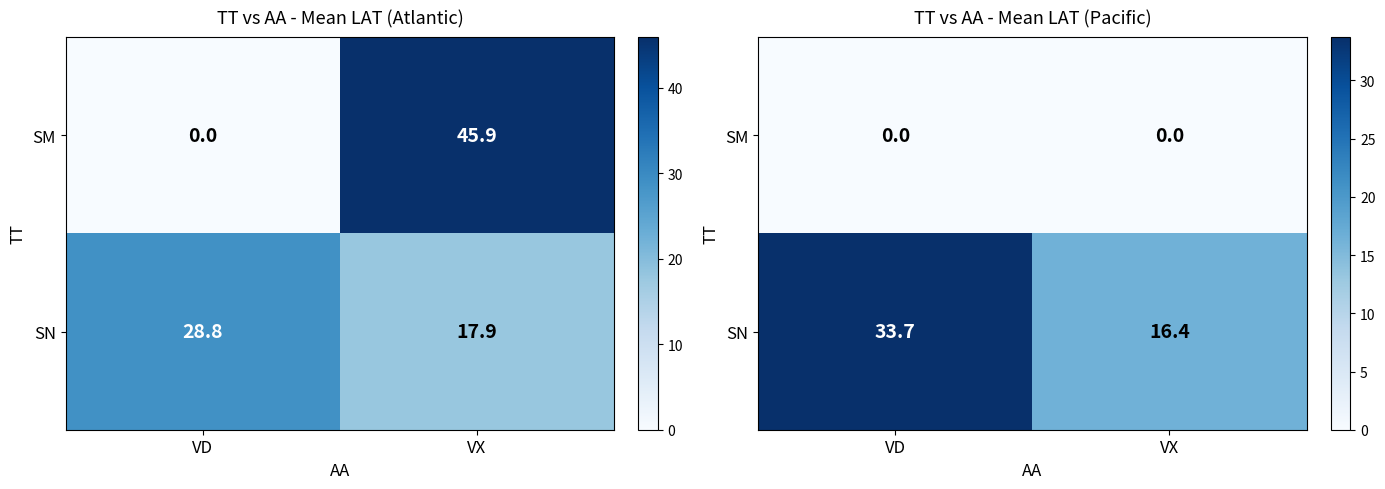

True or false: SN has a value of 16.4 at VX.

True